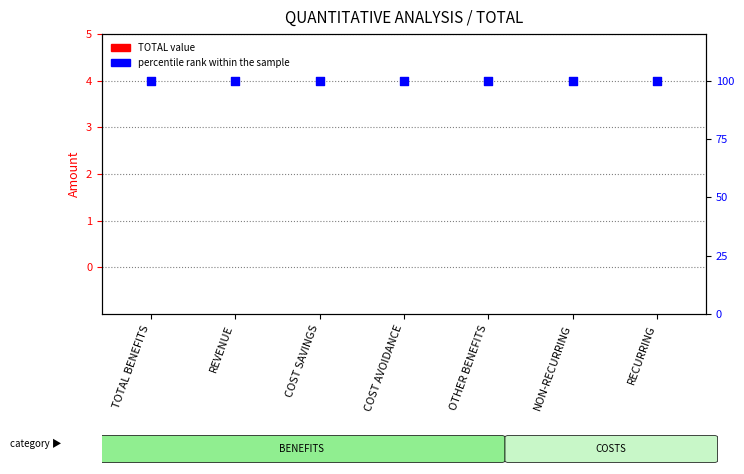

At how many categories does at least one series exceed 23?

7